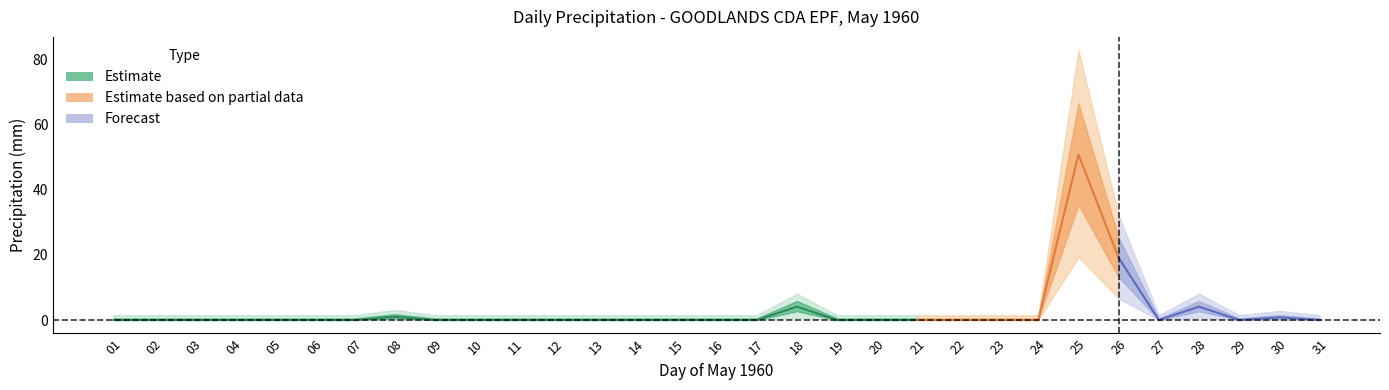

How many lines are shown in the chart?

3